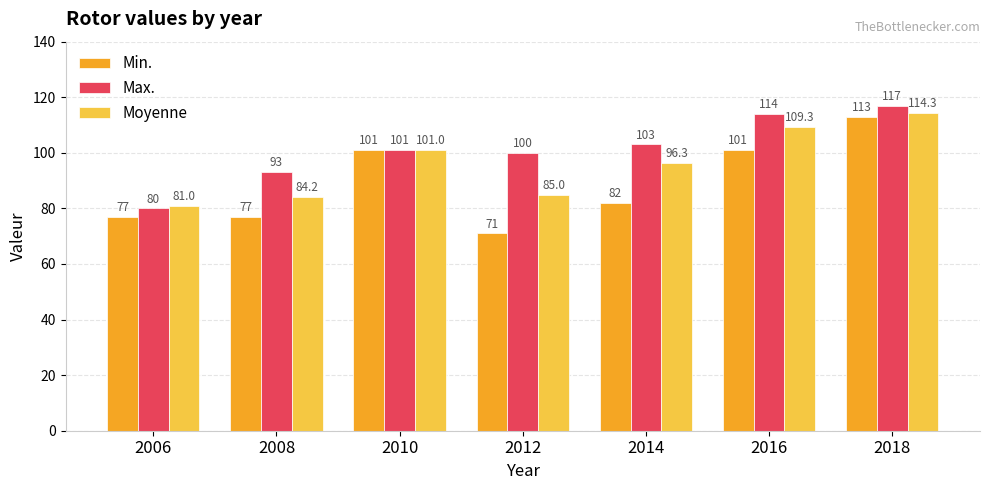

At which category does the chart reach its minimum across all series?

2012